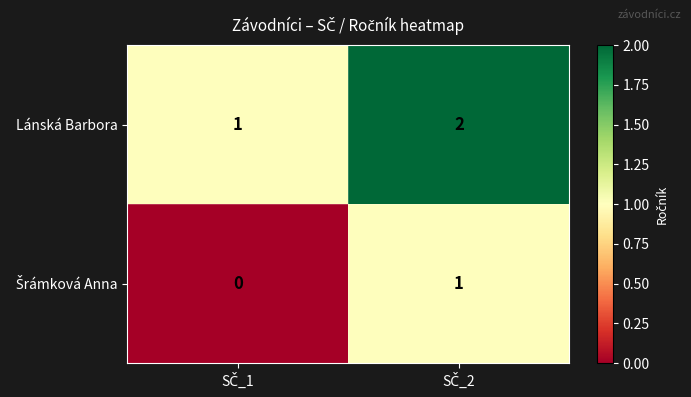

What is the sum of all Lánská Barbora values?

3